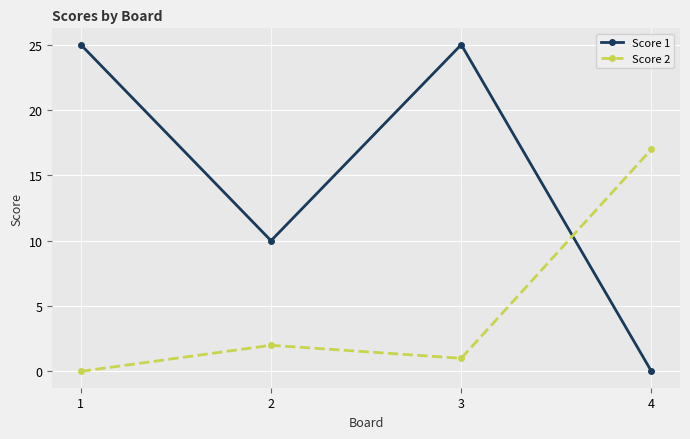

Reading left to right, transcribe all the data shown in this chart.

Score 1: 1=25	2=10	3=25	4=0
Score 2: 1=0	2=2	3=1	4=17